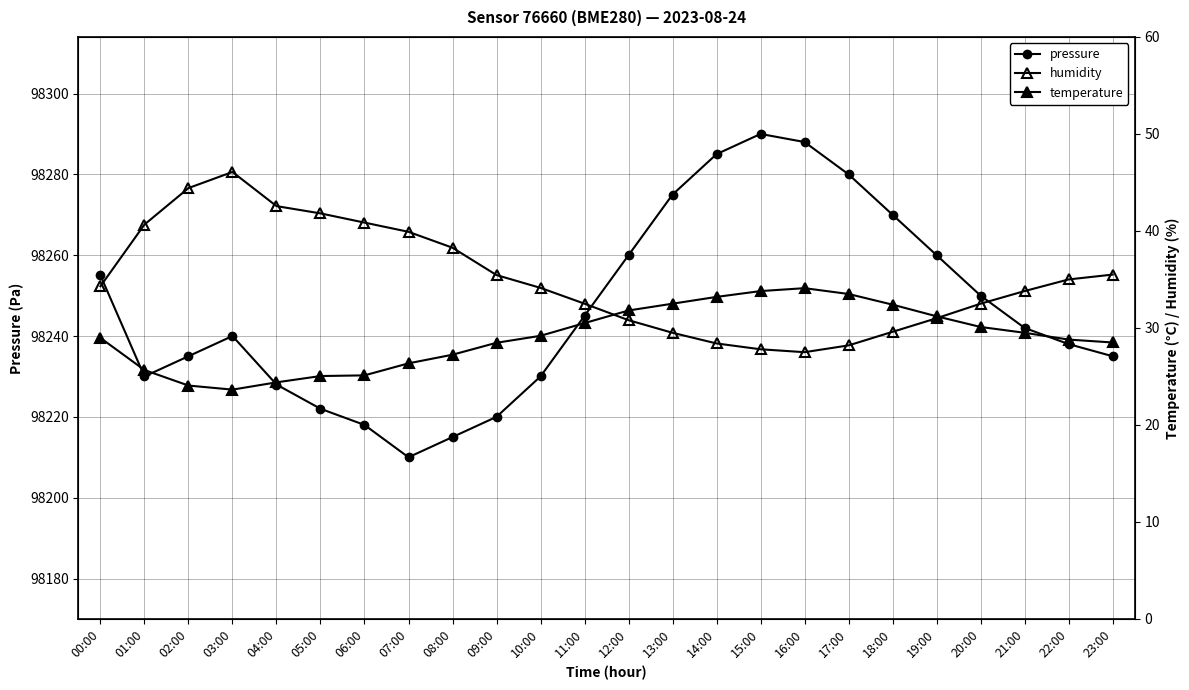

Which category has the highest value in the temperature series?

16:00